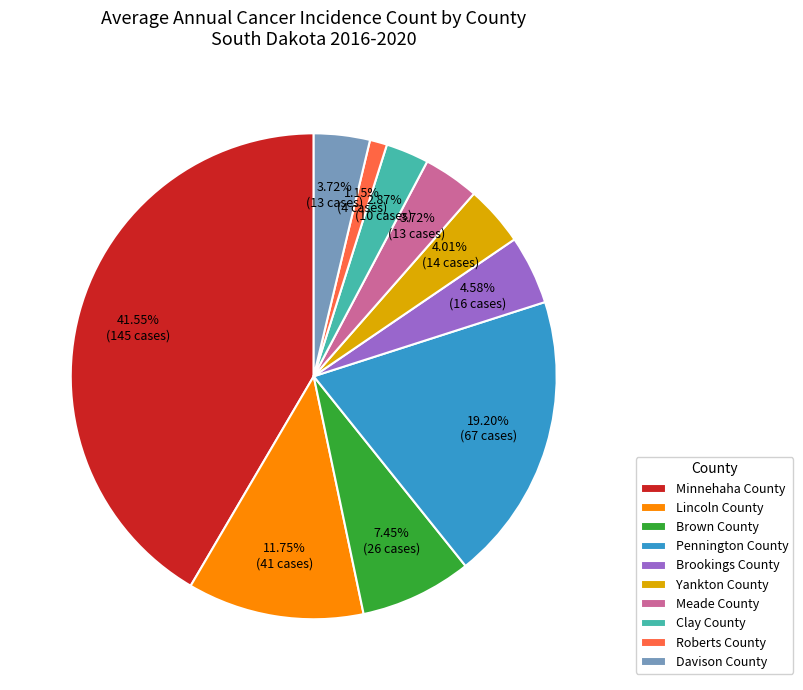

Which slice is the largest?

Minnehaha County